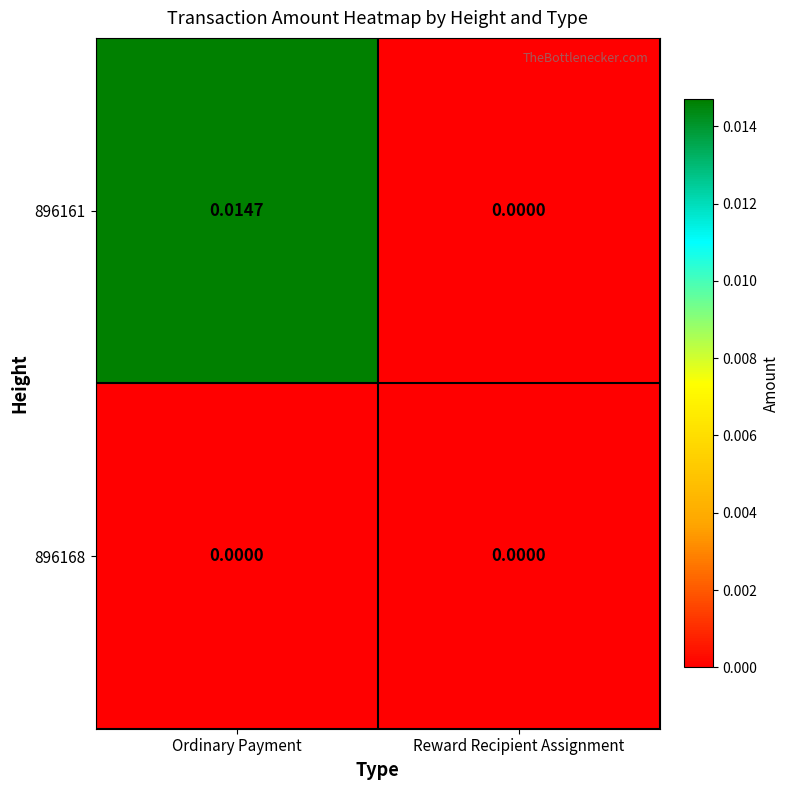

At which category is the sum across all series the highest?

Ordinary Payment